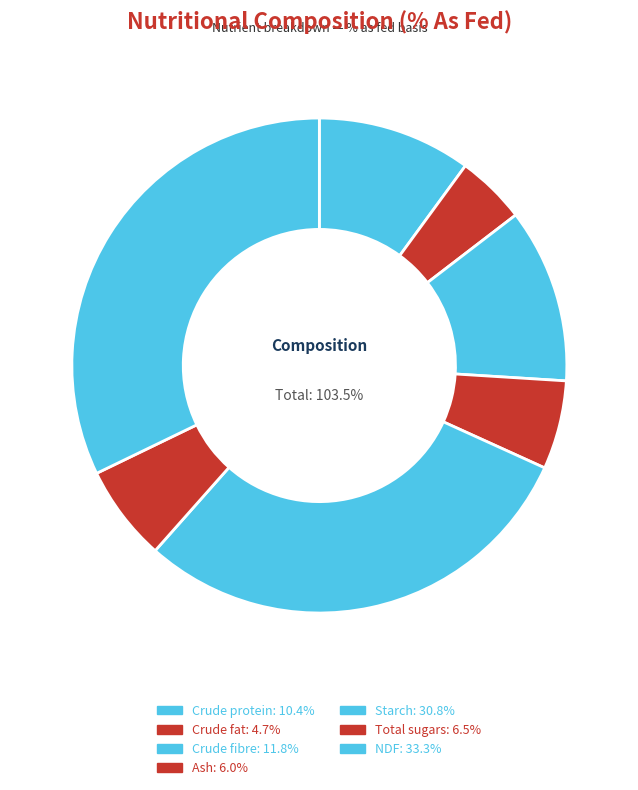

What percentage is the Crude fibre slice, to the nearest percent?

11%